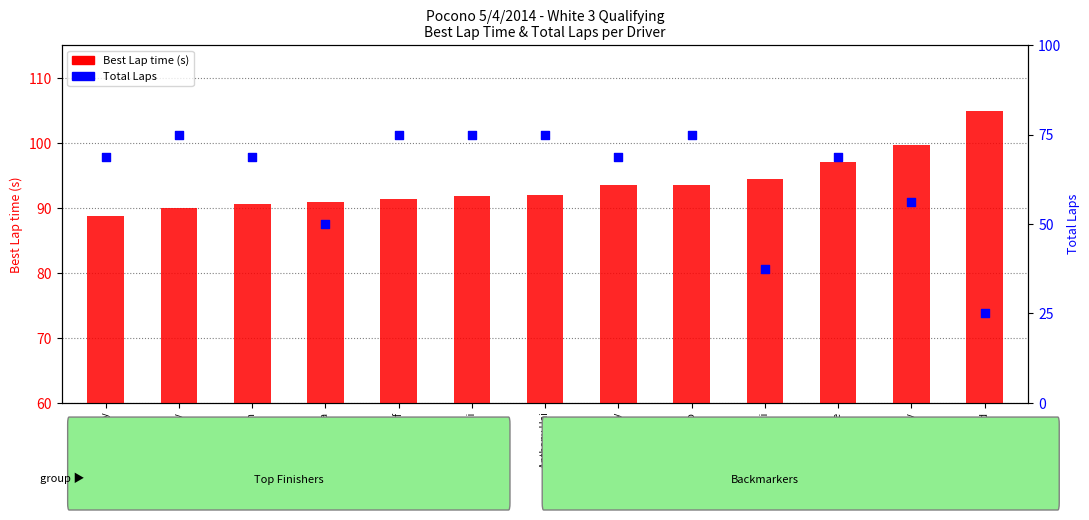

Which series reaches the minimum Y coordinate?

Total Laps